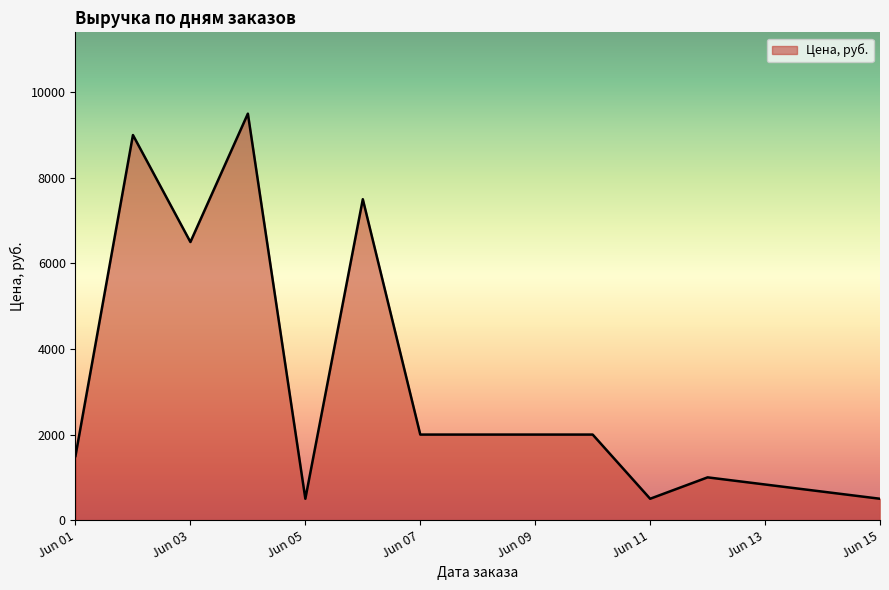

What is the maximum value shown in the chart?

9500